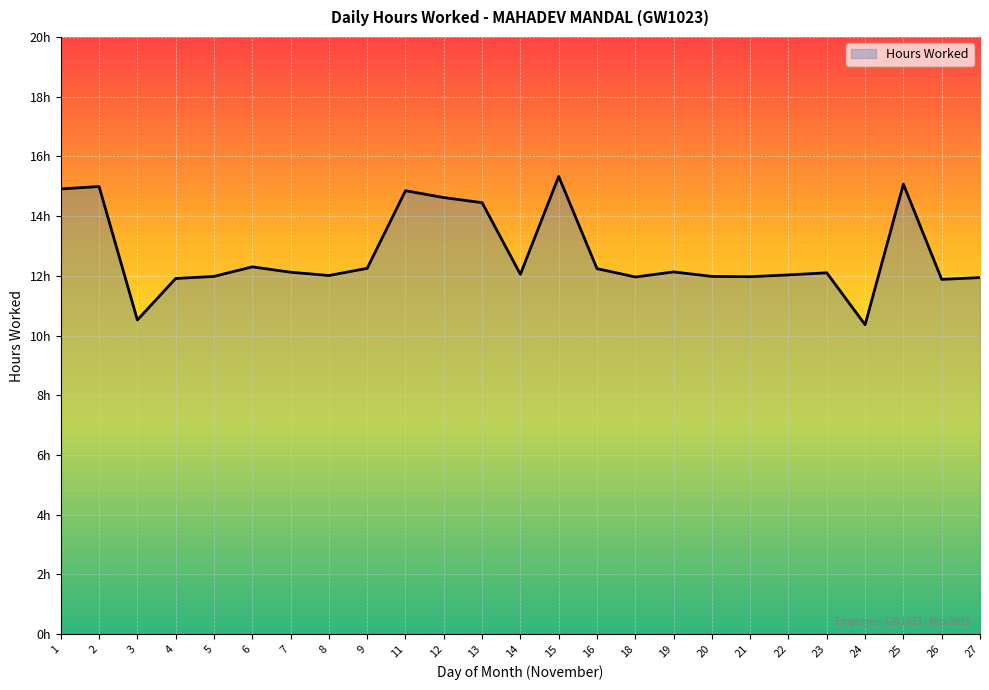

True or false: there are more than 0 points higher than both neighbors.

True